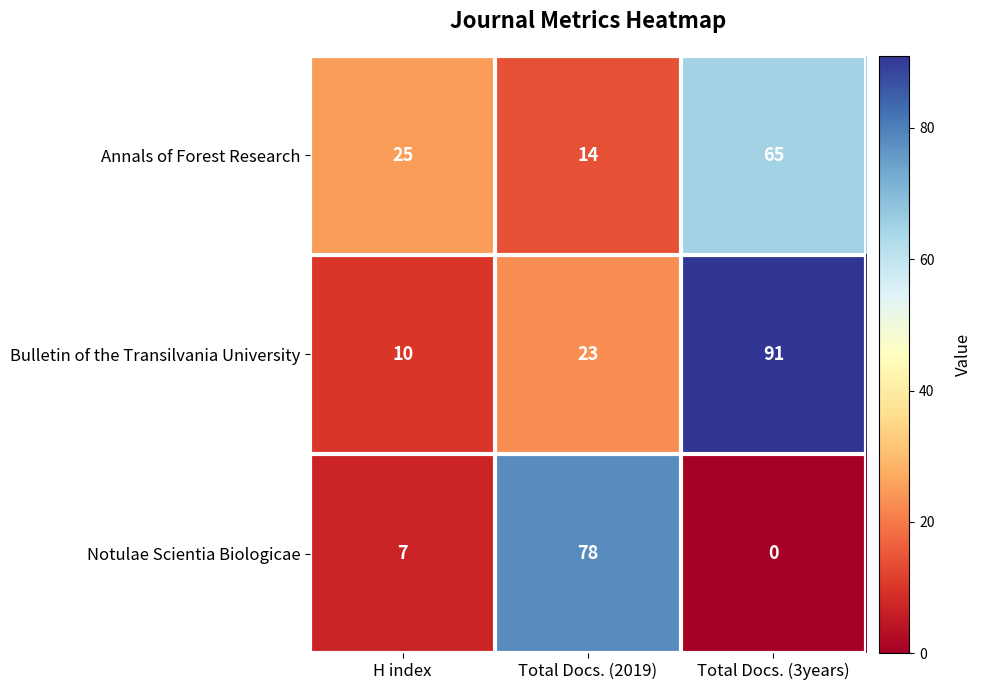

True or false: Notulae Scientia Biologicae has a value of 47 at Total Docs. (3years).

False